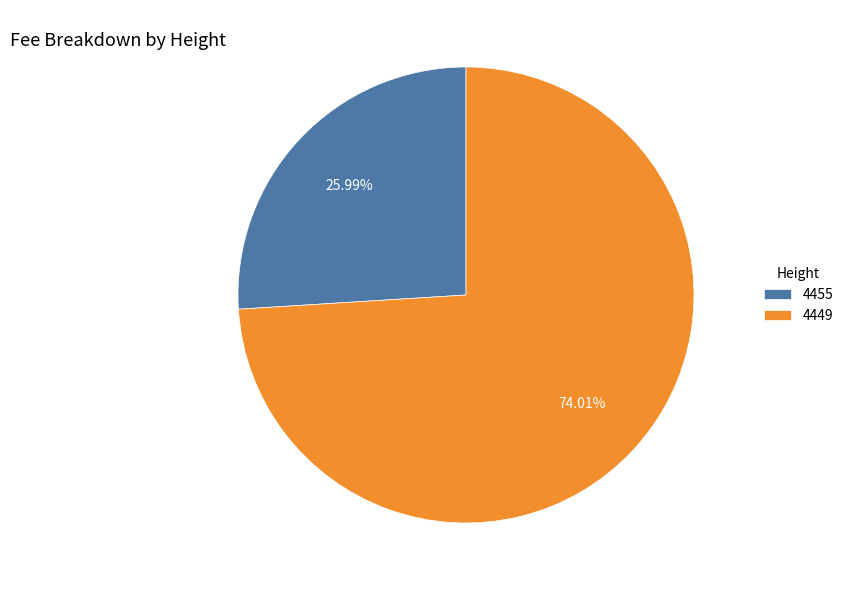

To the nearest percent, what is the difference between the largest and smallest slice percentages?

48%